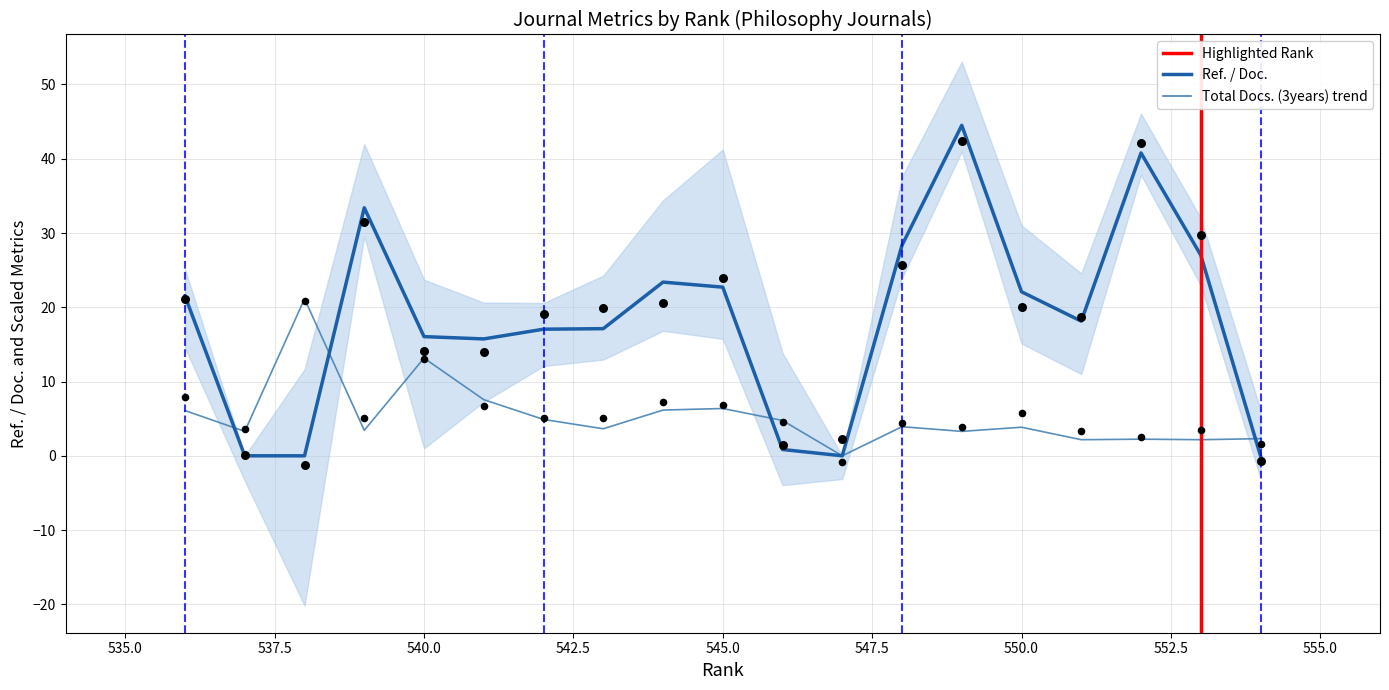

Which series has the largest total across all categories?

Ref. / Doc.